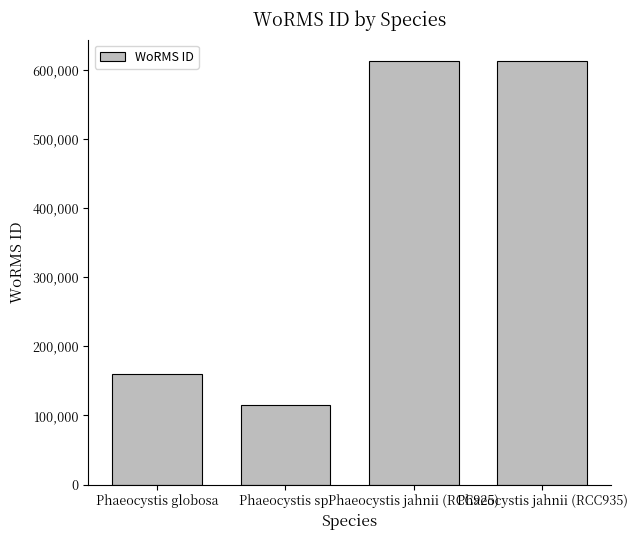

At which label is the value closest to 364259?

Phaeocystis globosa